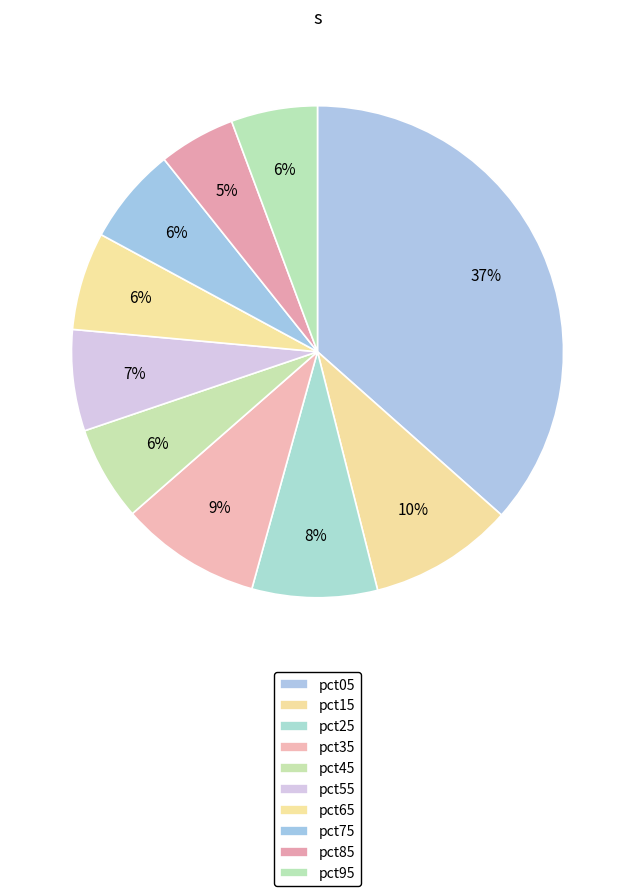

Rank the categories by value from highest to lowest.

pct05, pct15, pct35, pct25, pct55, pct65, pct75, pct45, pct95, pct85